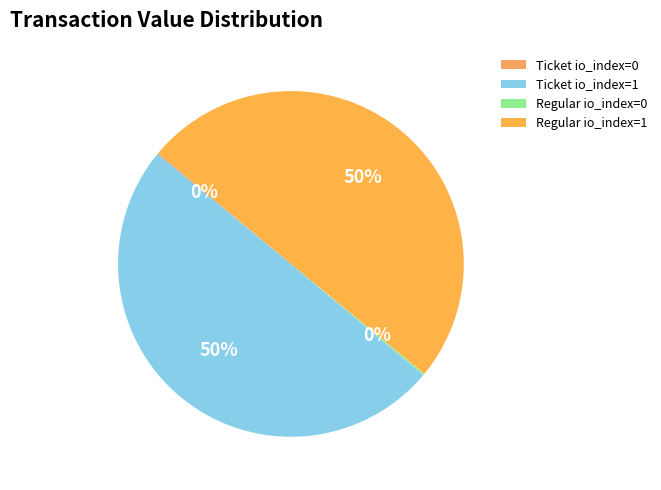

What is the smallest slice in the pie chart?

Ticket io_index=0